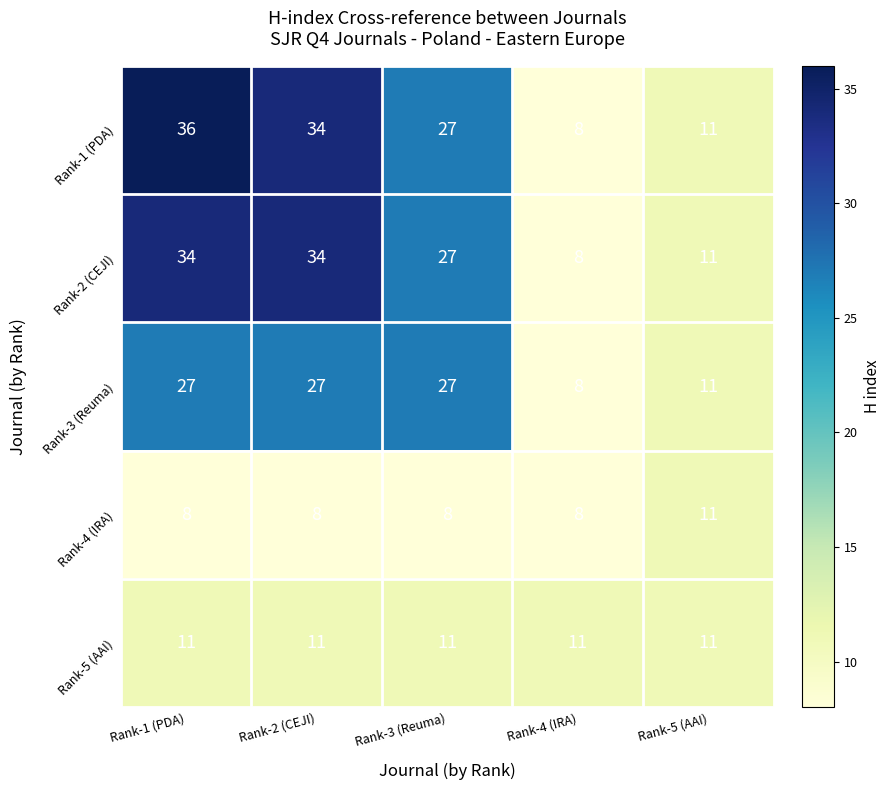

How many series are shown in this chart?

5